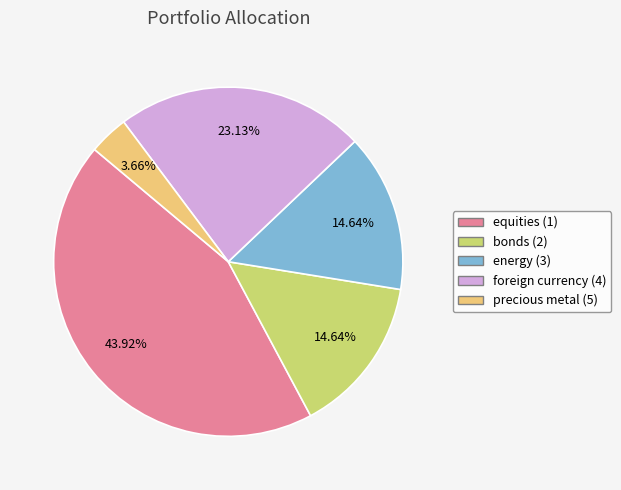

To the nearest percent, what is the difference between the largest and smallest slice percentages?

40%